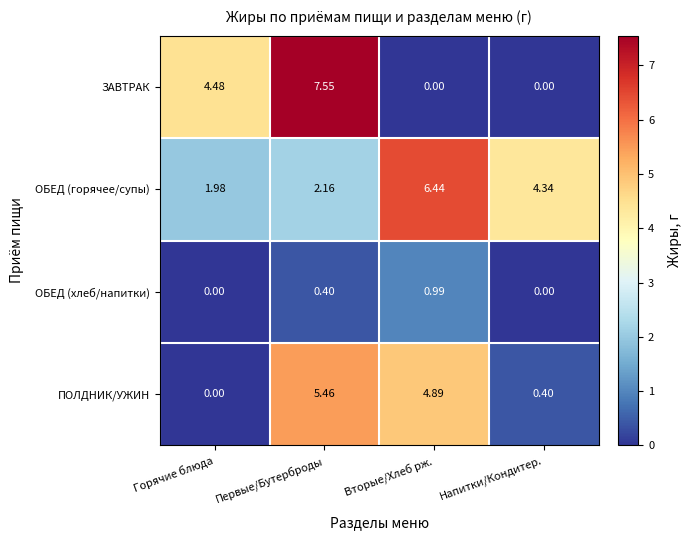

Which series has the widest spread of values?

ЗАВТРАК